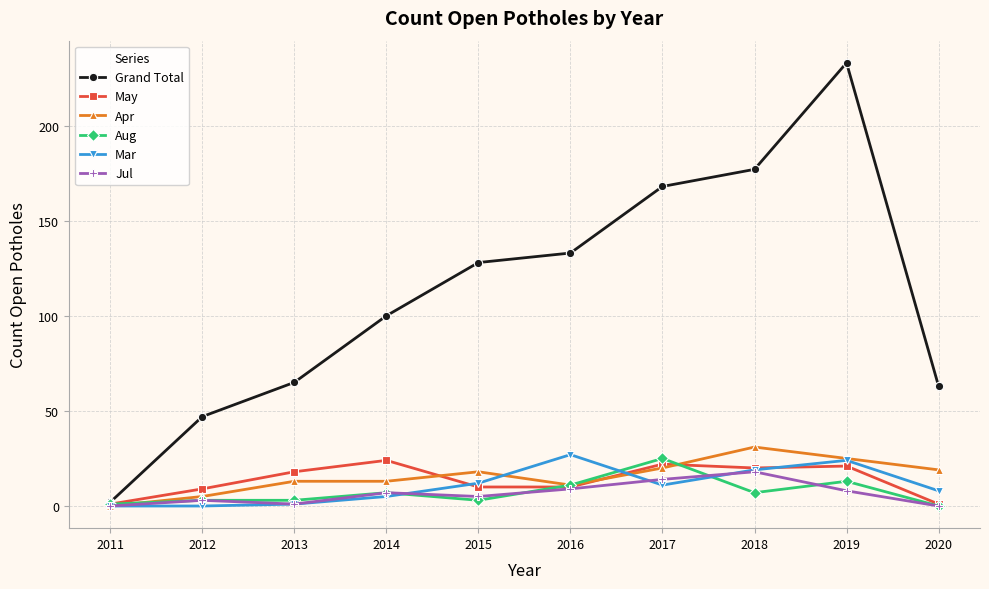

Which label corresponds to the largest value in the chart?

2019